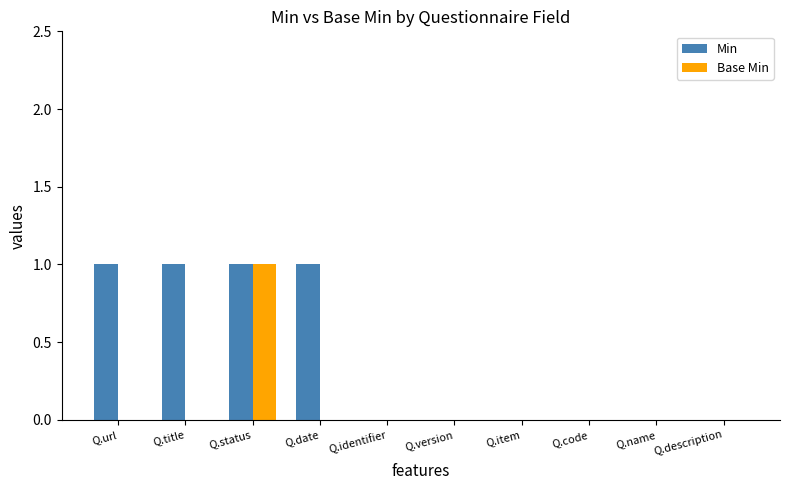

Are the bars grouped side by side (vs. stacked)?

Yes